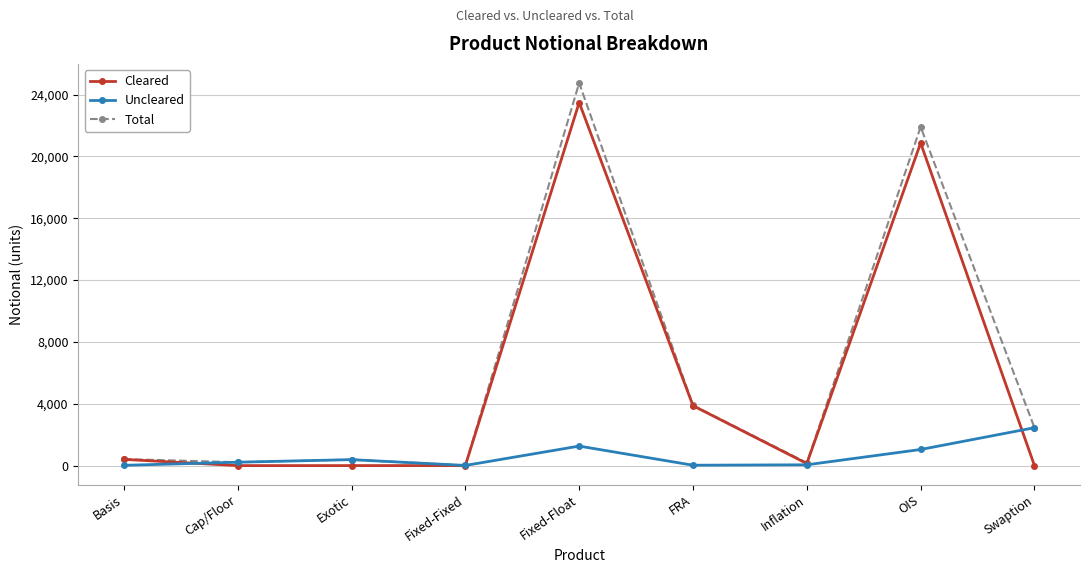

Which series has the widest spread of values?

Total